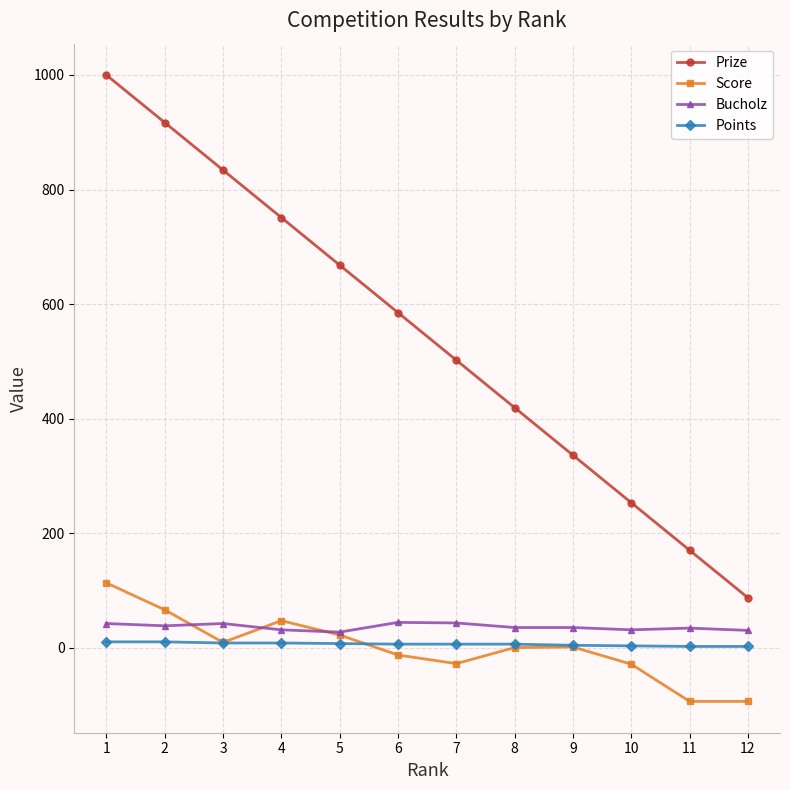

Where do Score and Bucholz first cross each other?

2 and 3